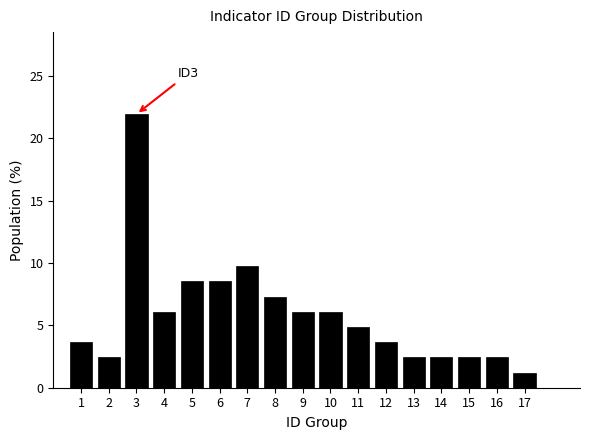

Reading left to right, what are all the values shown in this chart?

3.7	2.4	22.0	6.1	8.5	8.5	9.8	7.3	6.1	6.1	4.9	3.7	2.4	2.4	2.4	2.4	1.2